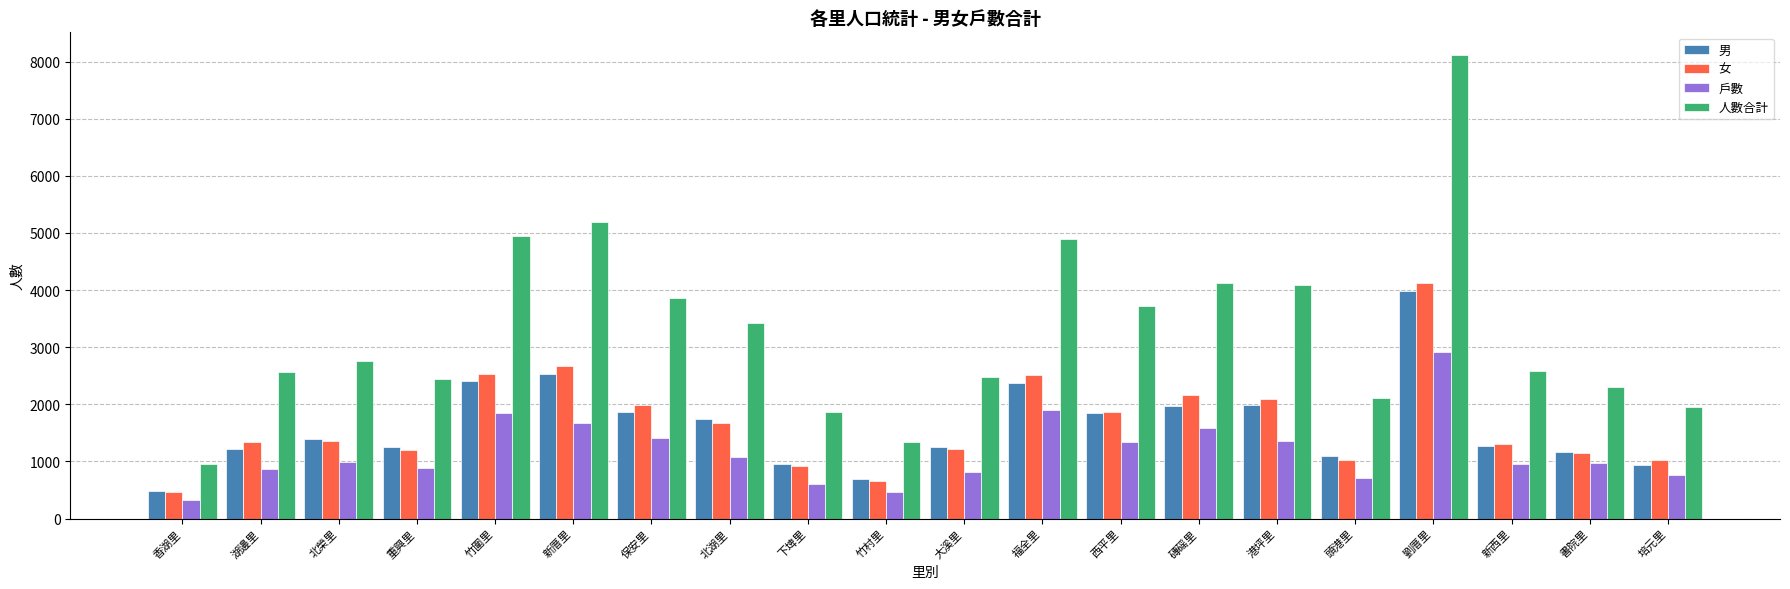

Is it true that 女 equals 1342 at 湖邊里?

True